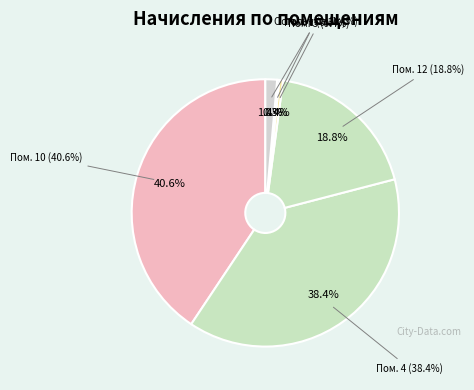

To the nearest percent, what percentage of the pie is 4?

38%